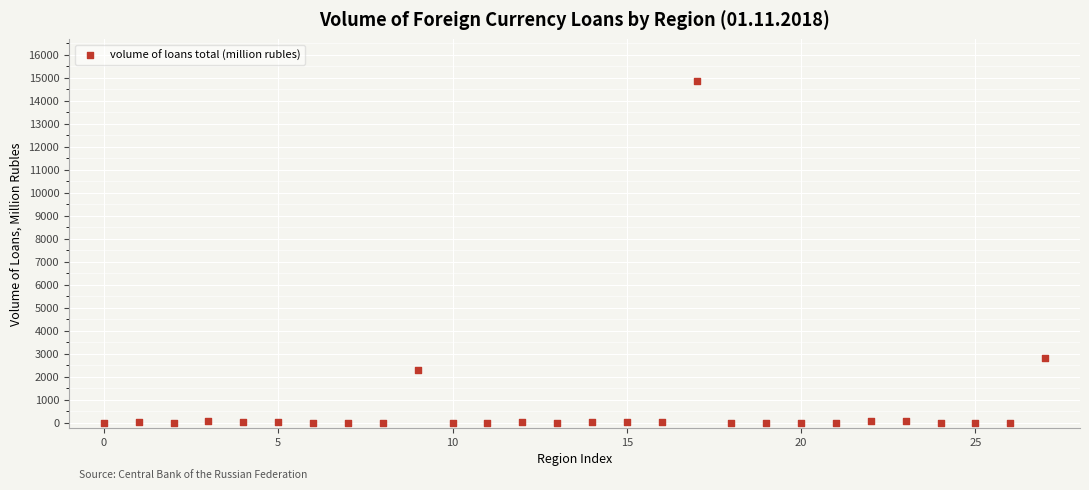

What Y value in the scatter plot is closest to 7446?

2805